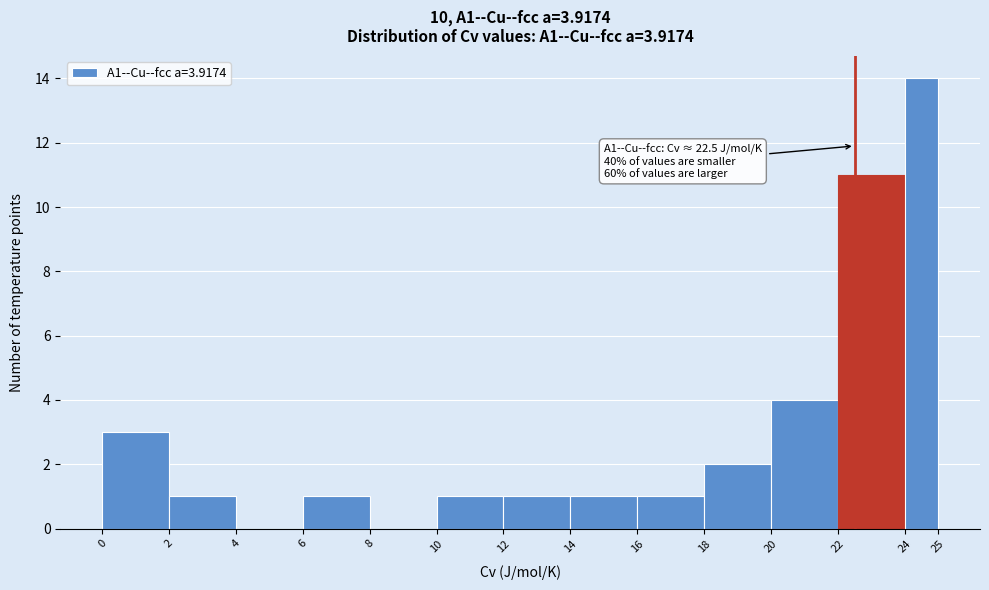

Which range on the x-axis has the tallest bar?

24 to 25